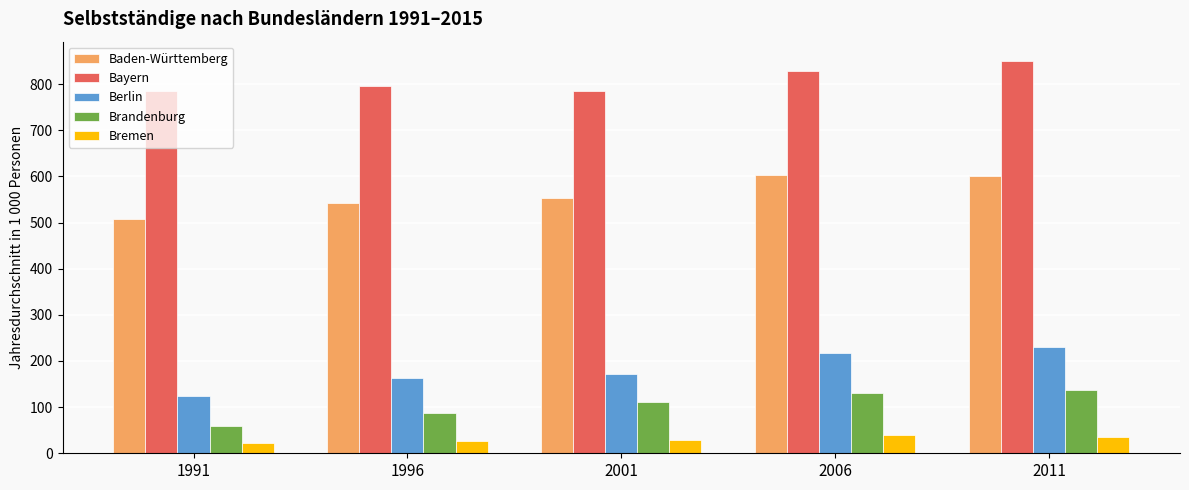

What is the difference between the Baden-Württemberg values at 2001 and 2011?

46.6